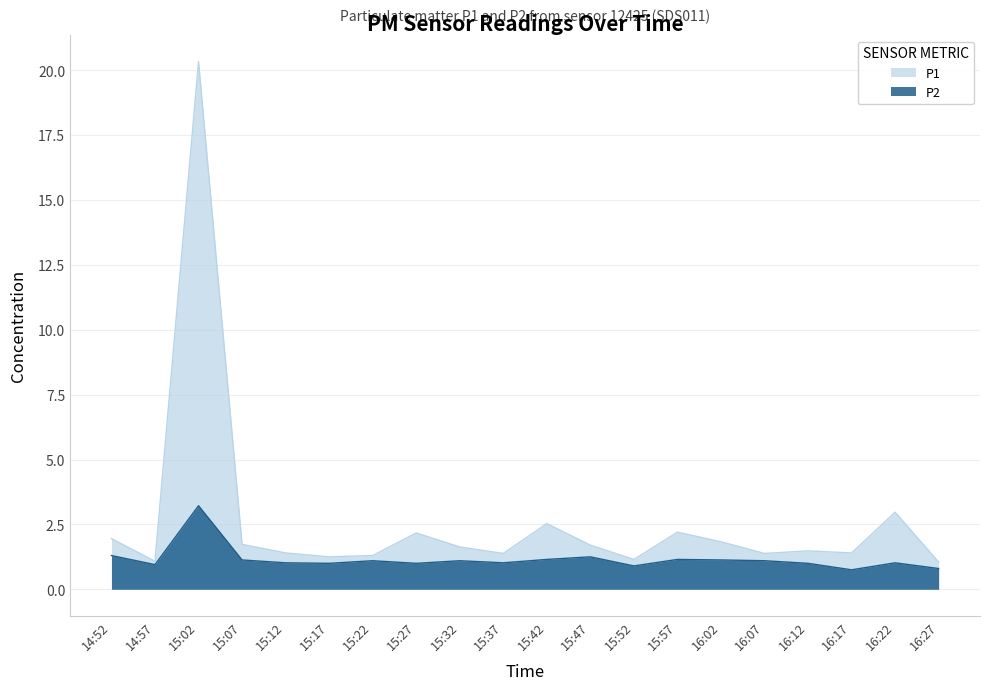

In P2, how many points are higher than both neighbors (excluding endpoints)?

6